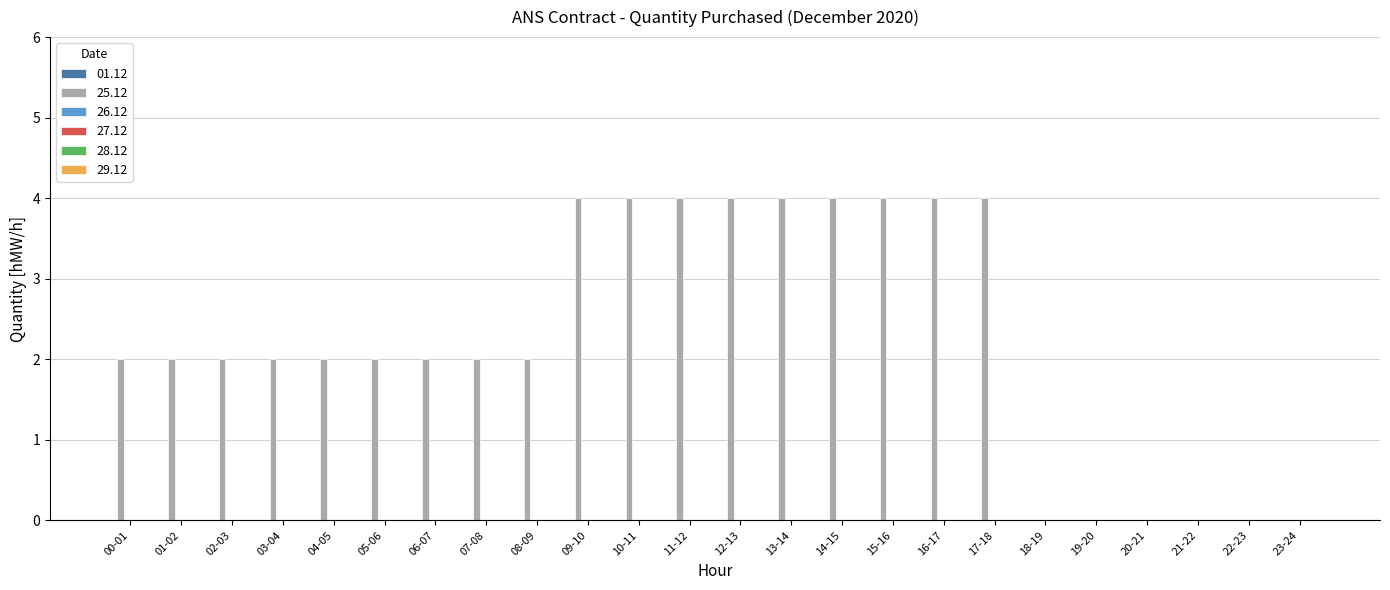

Between 03-04 and 19-20, which is larger?

03-04